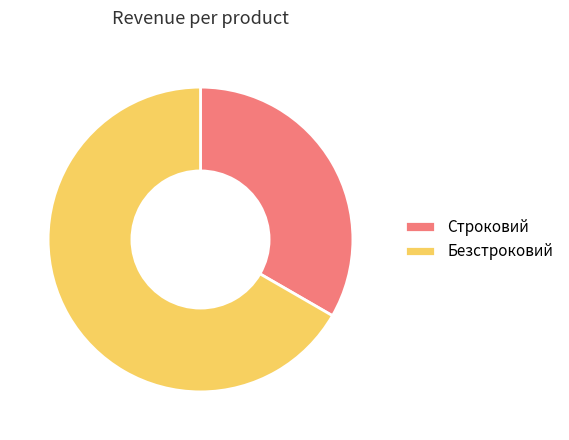

Is the sum of Безстроковий and Строковий greater than half?

Yes